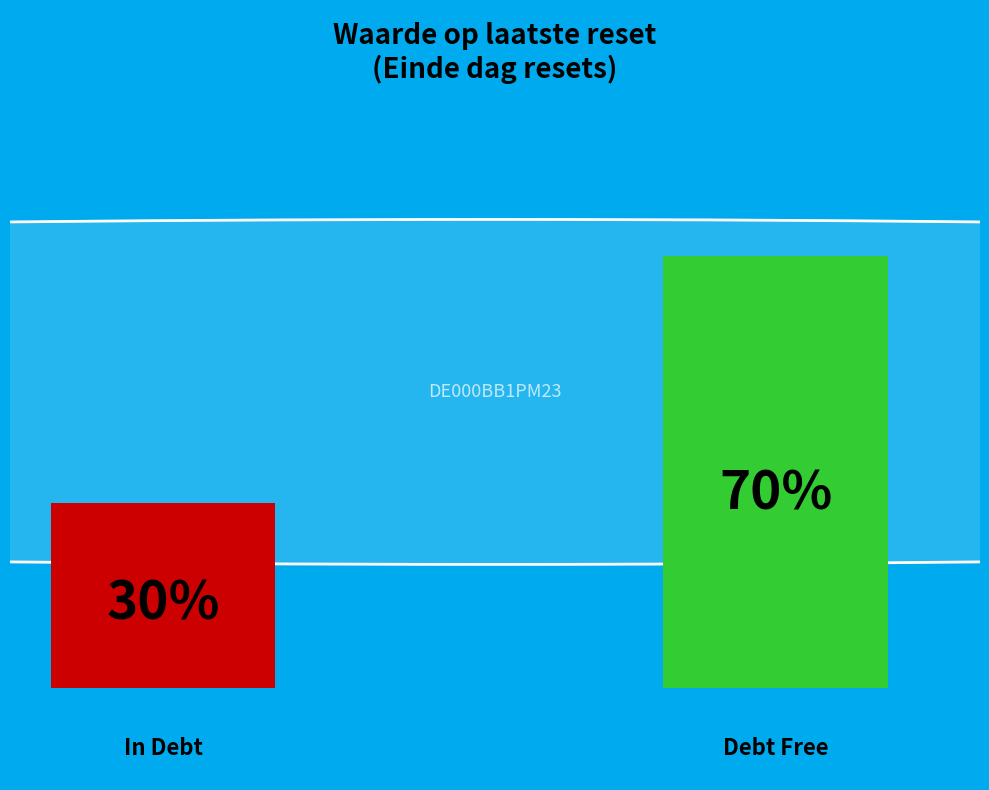

Is 2025-05-21 the majority of the pie?

No